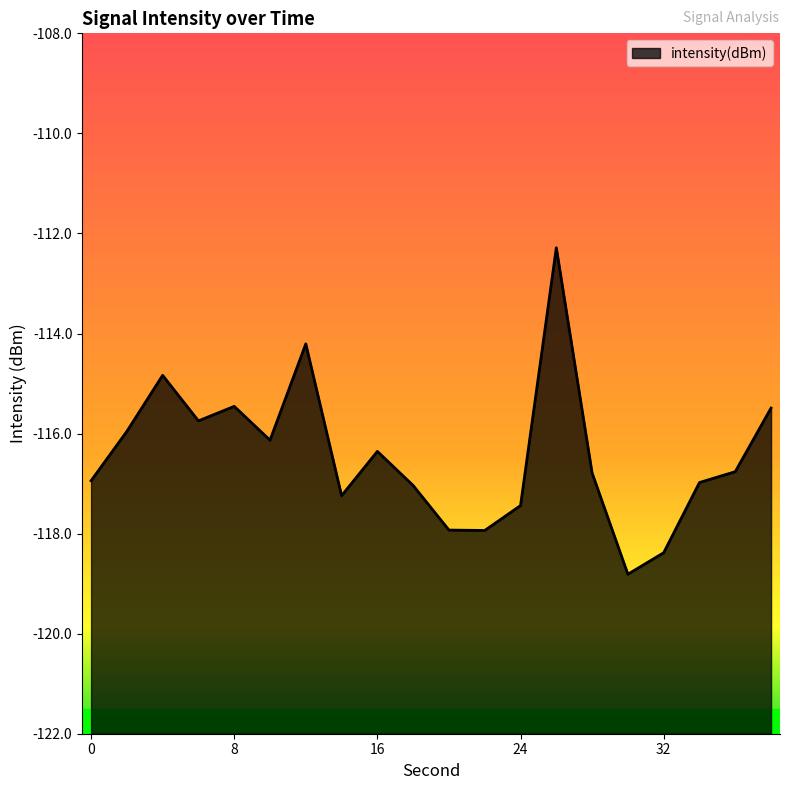

True or false: the data shows -65.0 at 32.

False